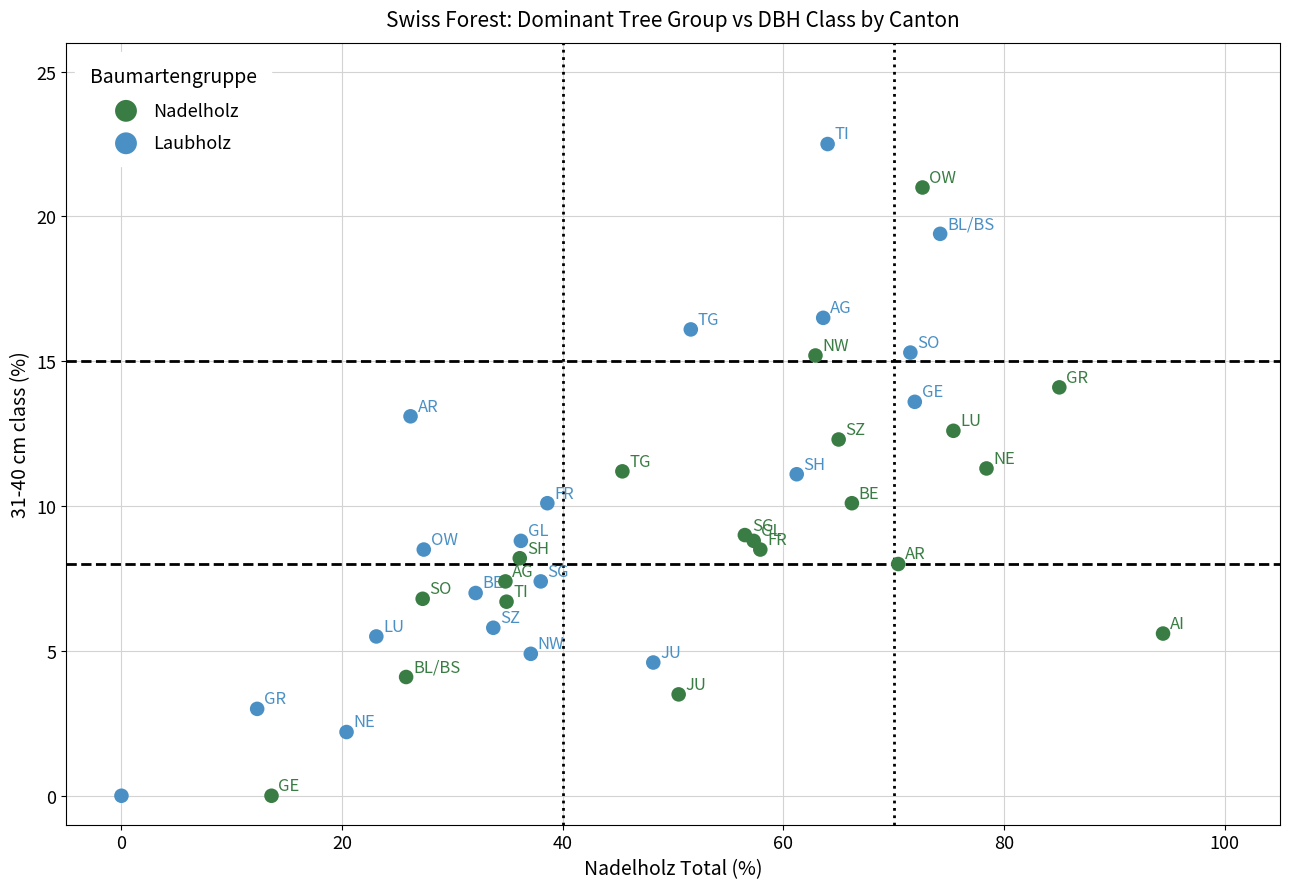

Which series has the largest Y range (max minus min)?

Laubholz